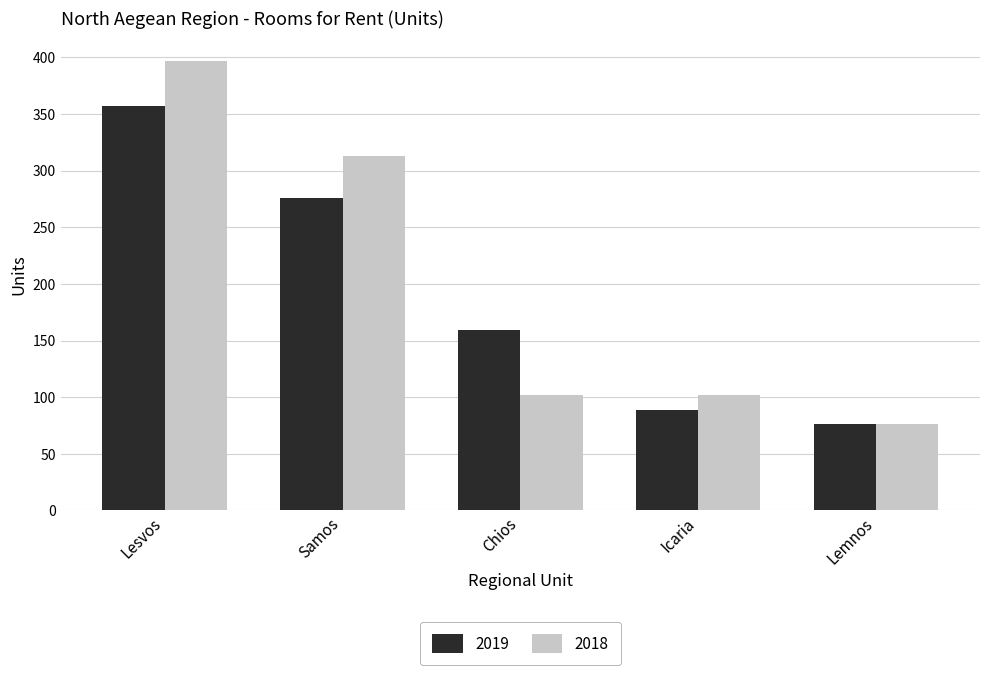

At how many categories does at least one series exceed 169?

2